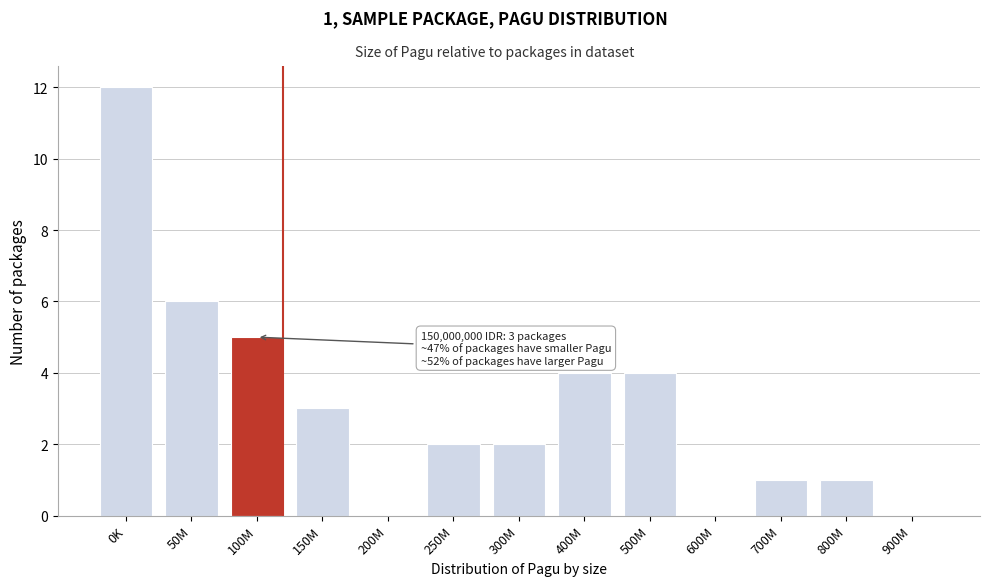

Reading left to right, extract all data points from this chart.

0K=12	50M=6	100M=5	150M=3	200M=0	250M=2	300M=2	400M=4	500M=4	600M=0	700M=1	800M=1	900M=0